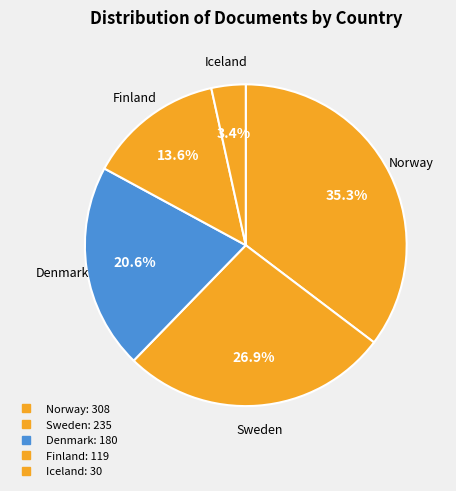

Count the number of slices in the pie.

5